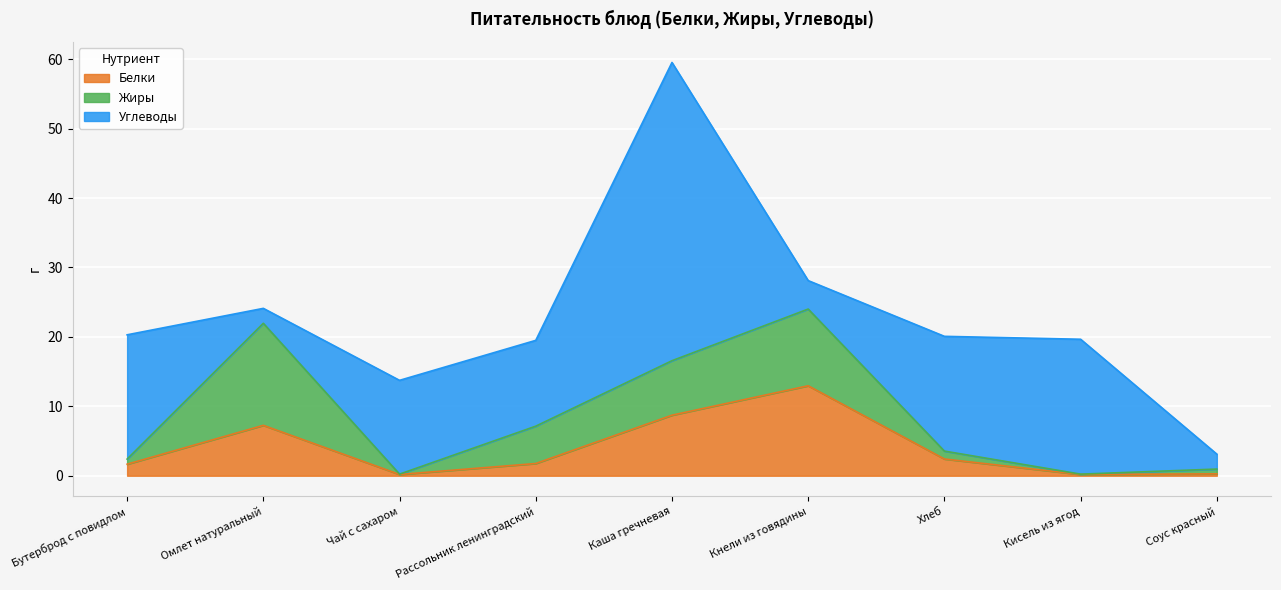

Reading left to right, what are all the values shown in this chart?

Белки: 1.7	7.3	0.2	1.8	8.7	13.0	2.4	0.2	0.3
Жиры: 0.7	14.7	0.1	5.4	7.8	11.1	1.1	0.1	0.7
Углеводы: 17.9	2.1	13.5	12.4	43.0	4.1	16.5	19.4	2.1